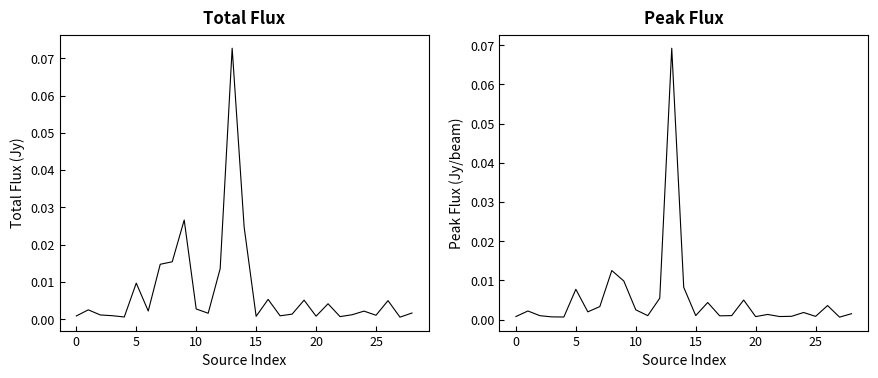

At how many categories does at least one series exceed 0?

29